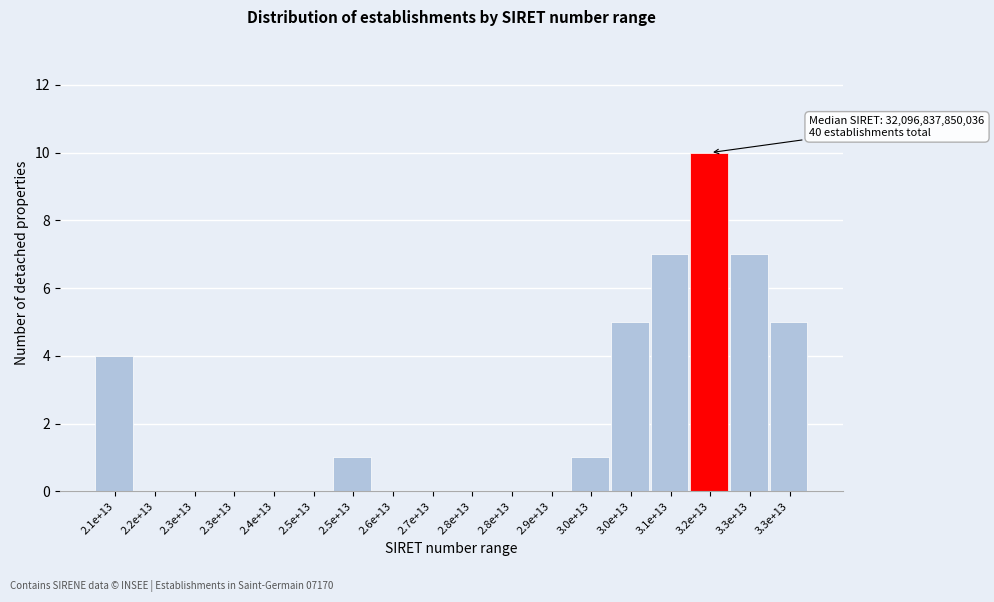

Count the number of data series in this chart.

1